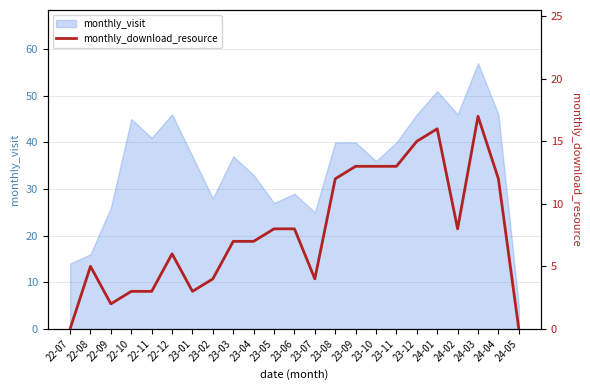

Reading left to right, what are all the values shown in this chart?

0	5	2	3	3	6	3	4	7	7	8	8	4	12	13	13	13	15	16	8	17	12	0